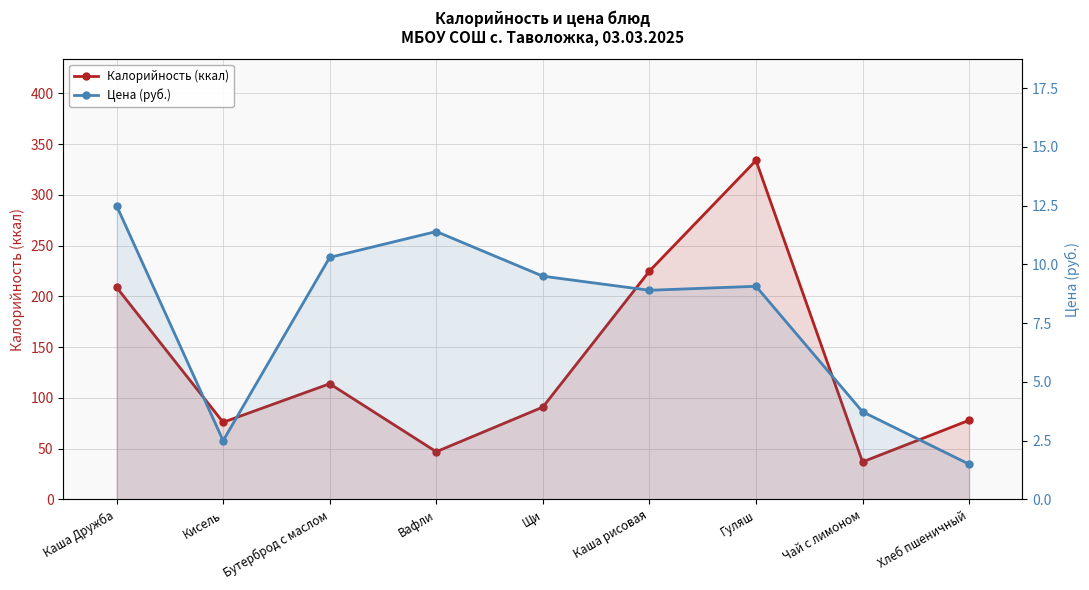

True or false: Калорийность (ккал) and Цена (руб.) cross at least once.

False